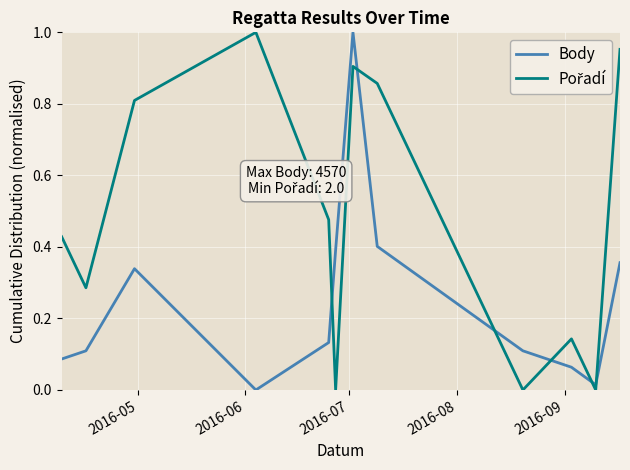

What is the difference between the maximum and minimum values in the Pořadí series?

1.0